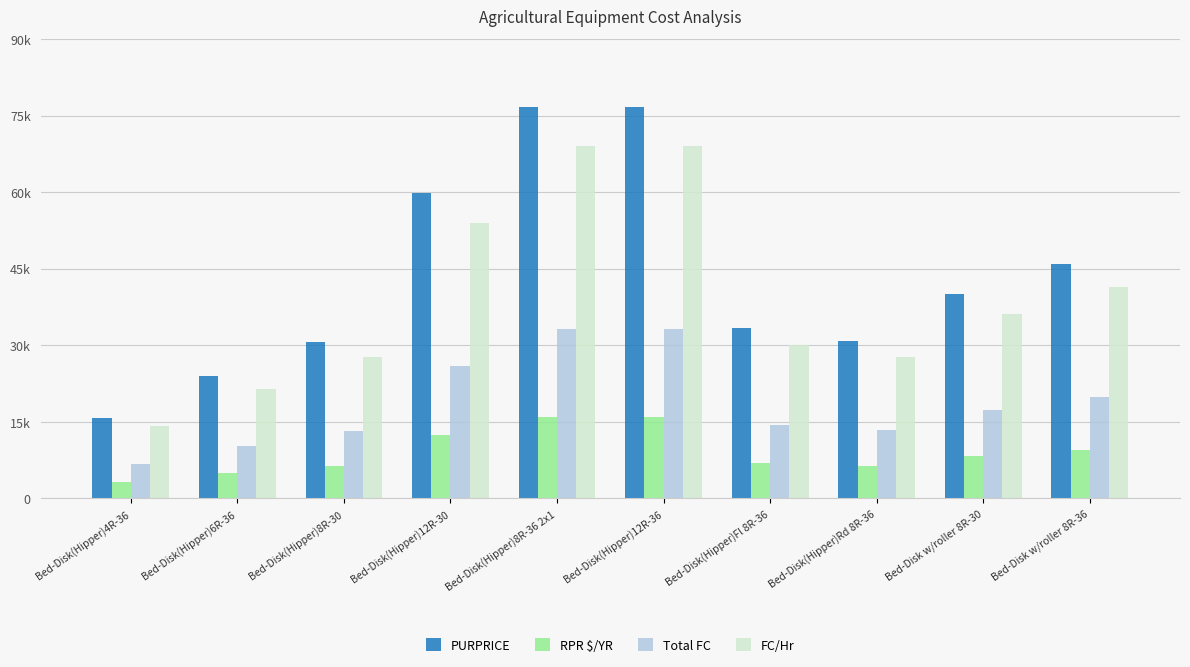

What are all the series names shown in the legend?

PURPRICE, RPR $/YR, Total FC, FC/Hr